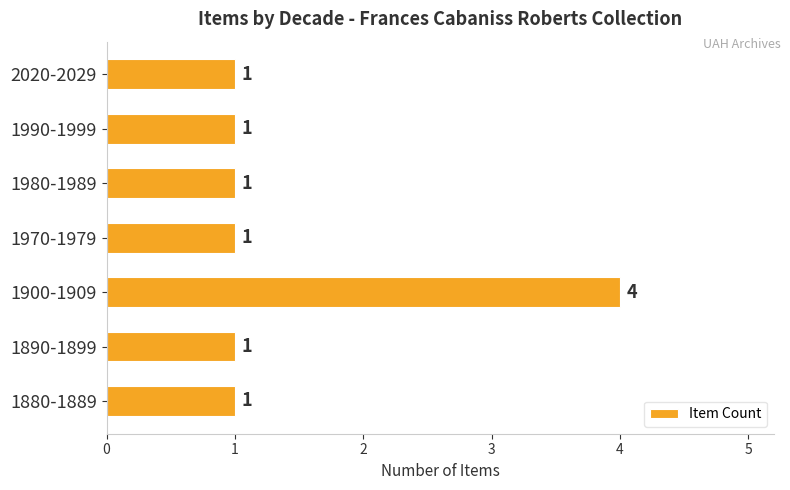

What is the average value?

1